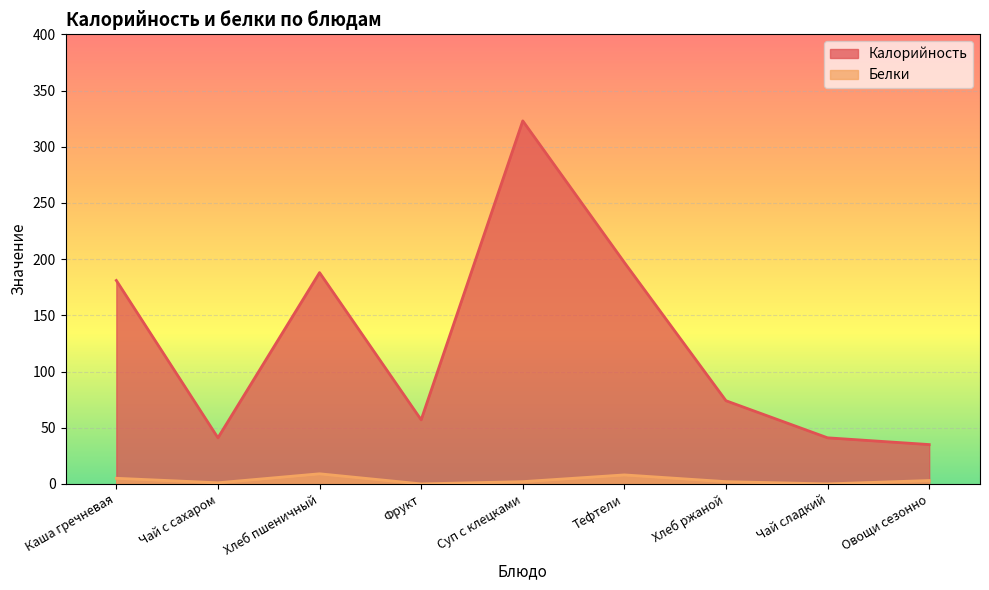

How many data points does each series have?

9